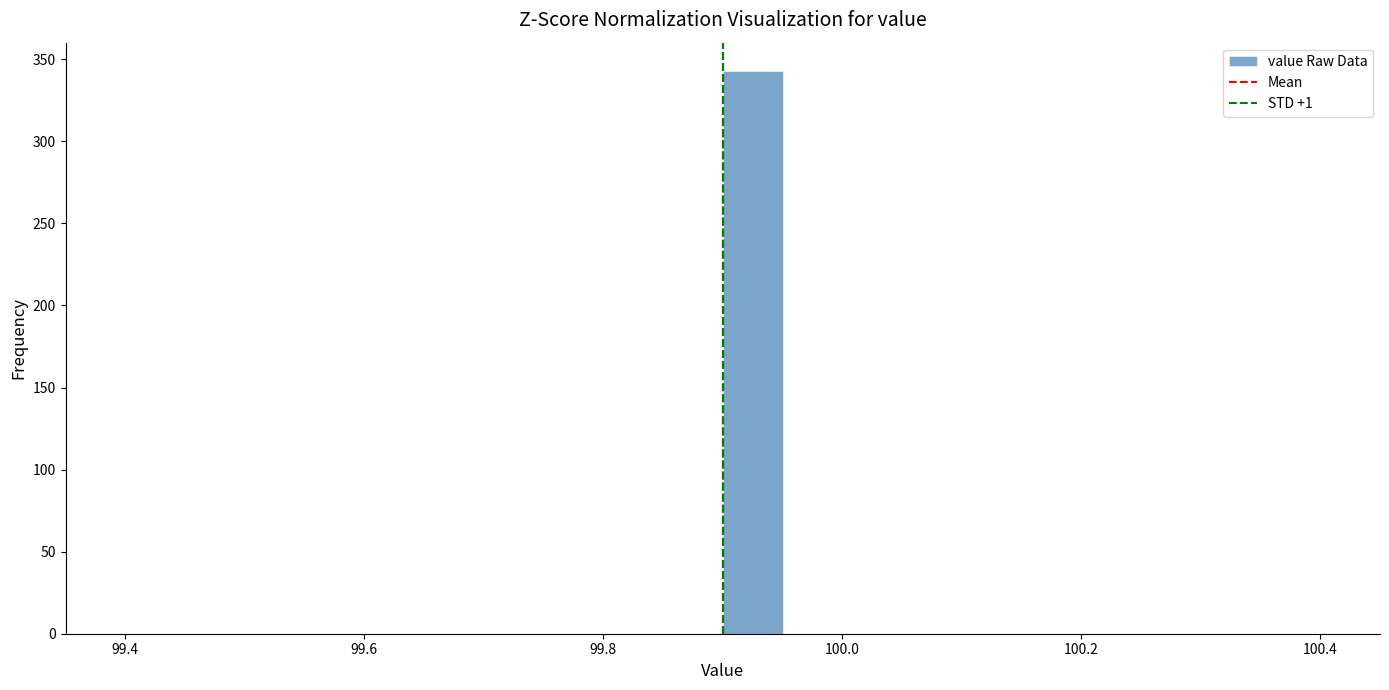

Around what value on the x-axis is the tallest bar? Give the approximate position of its centre, as read against the axis.

99.92